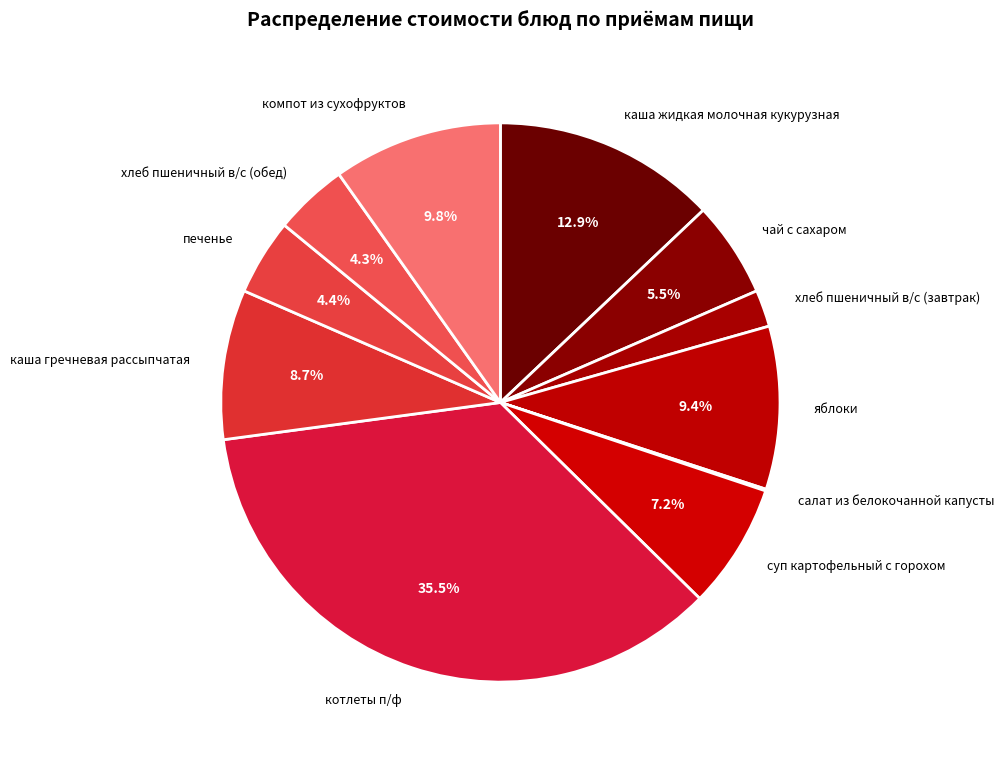

Approximately how many times larger is the value at компот из сухофруктов compared to суп картофельный с горохом?

1.4